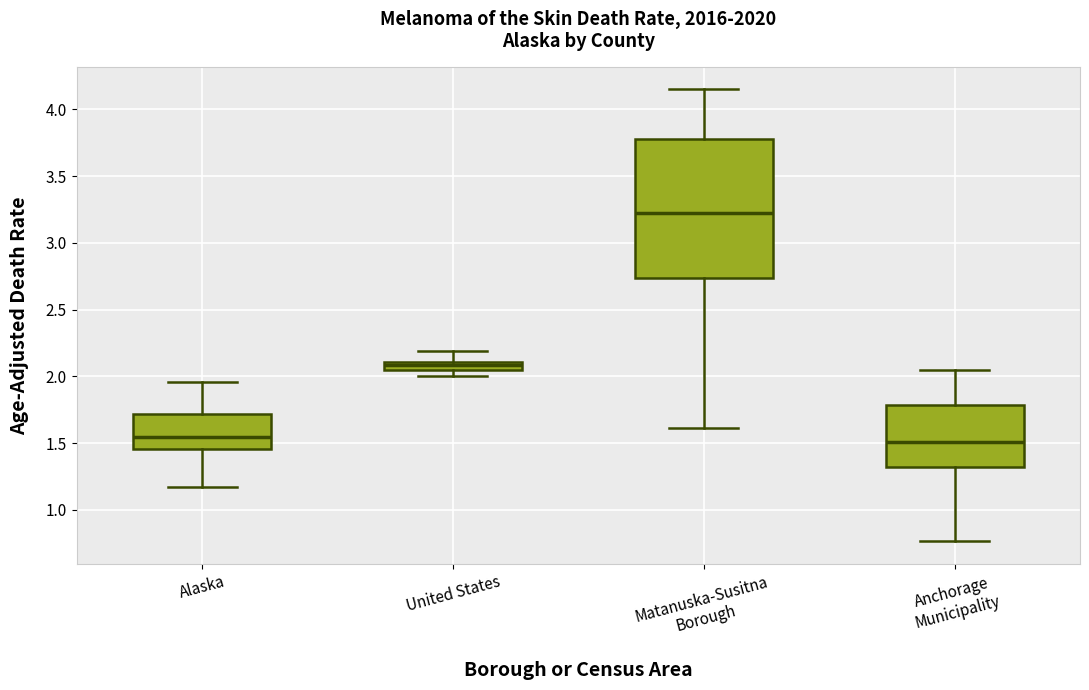

Which box is the tallest, from its lower edge to its upper edge?

Matanuska-Susitna Borough